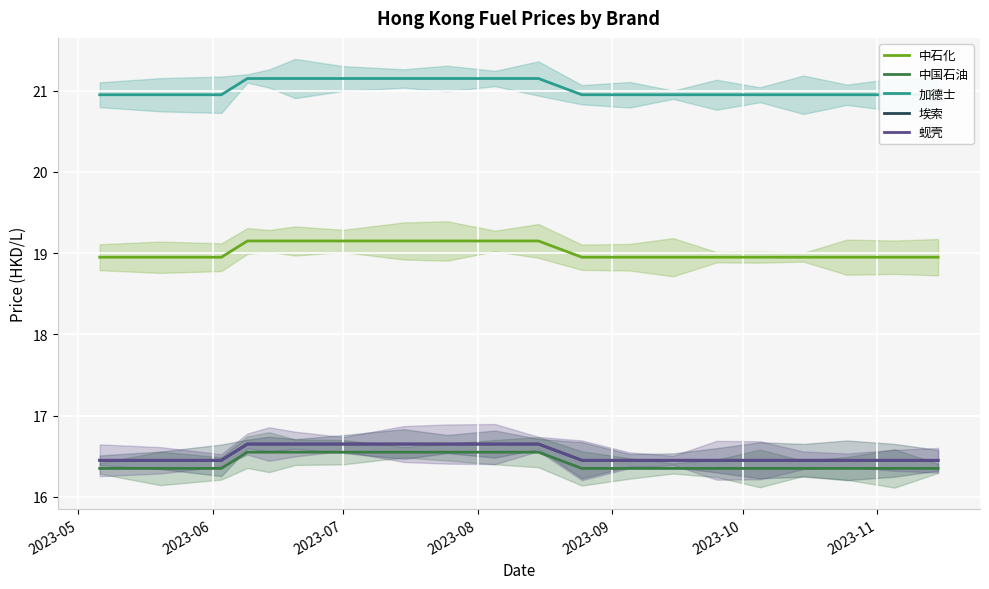

How many 中国石油 values are between 16 and 17?

20